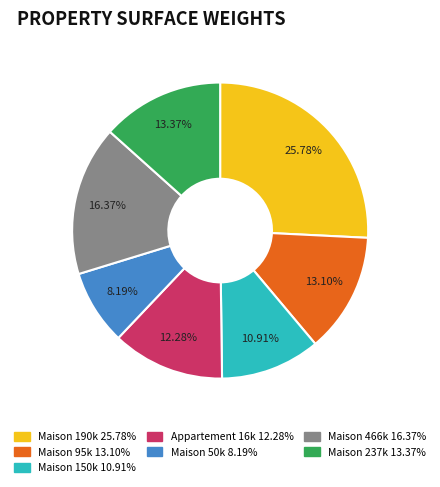

Does any single category account for the majority?

No